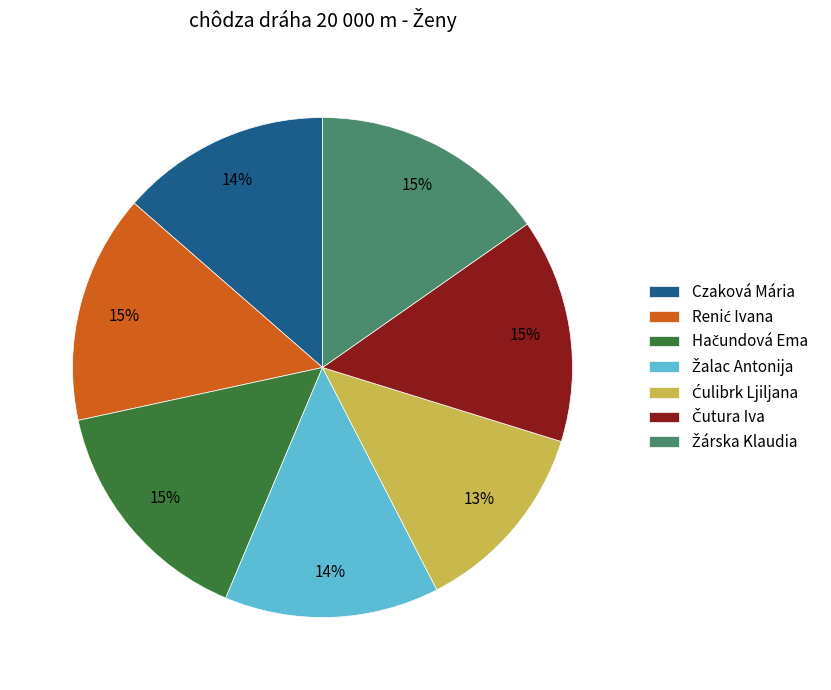

Is there any slice that represents more than half of the pie?

No